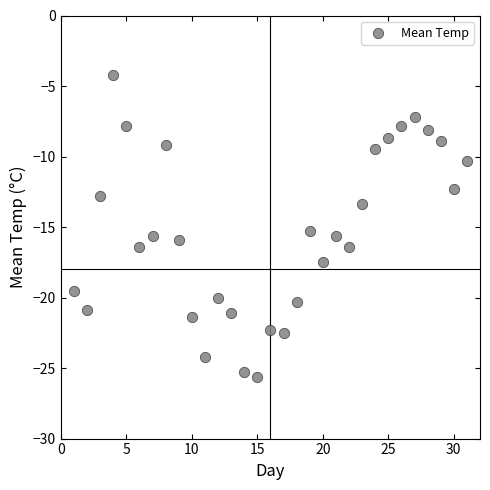

What is the range of Y values (max minus min)?

21.4